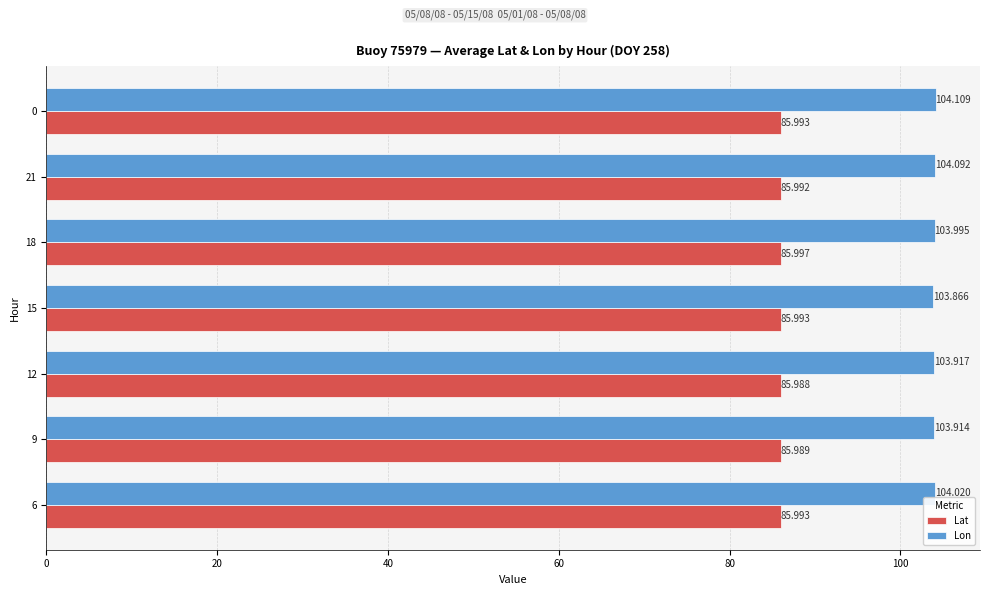

At 21, list the series in order from smallest to largest.

Lat, Lon